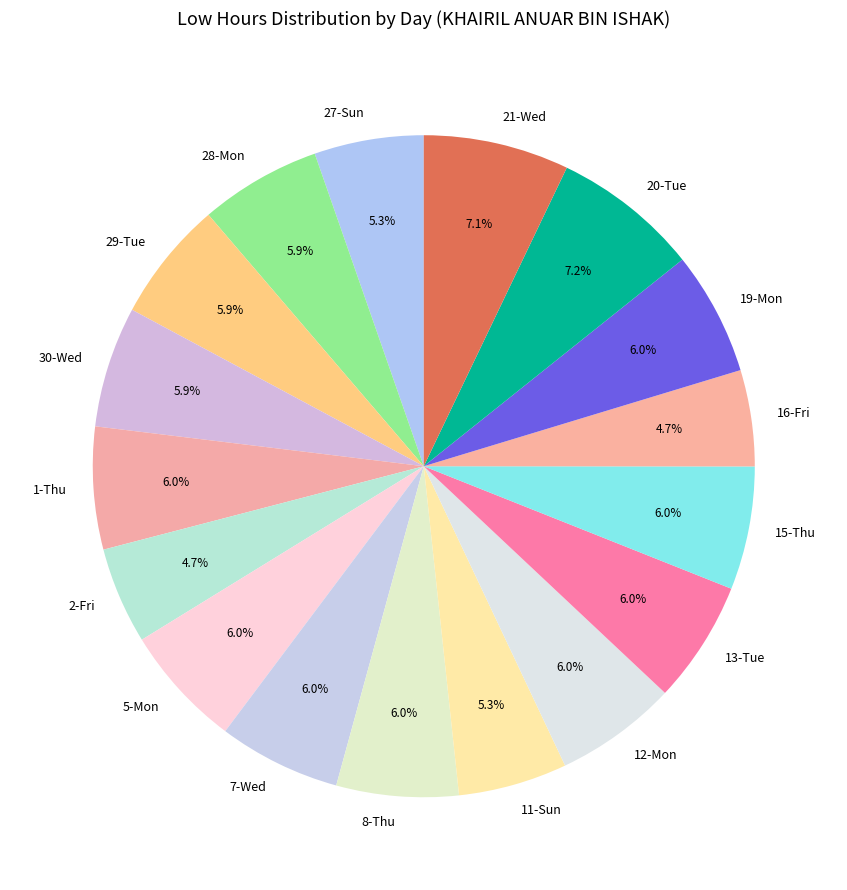

How many segments does this pie chart have?

17